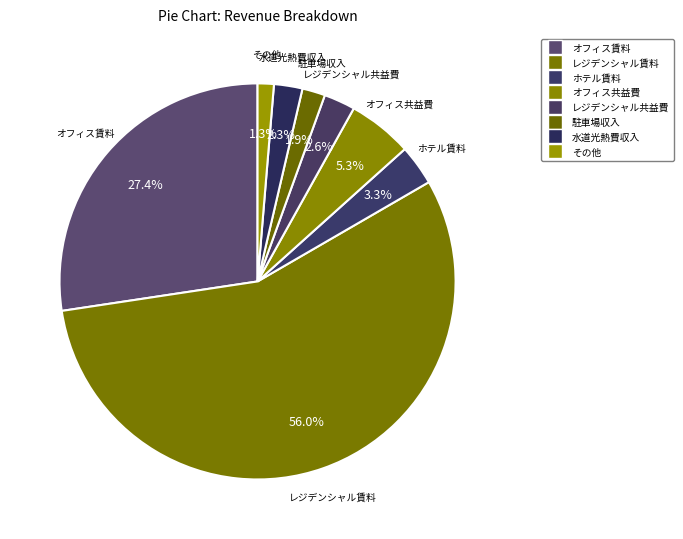

How many segments does this pie chart have?

8